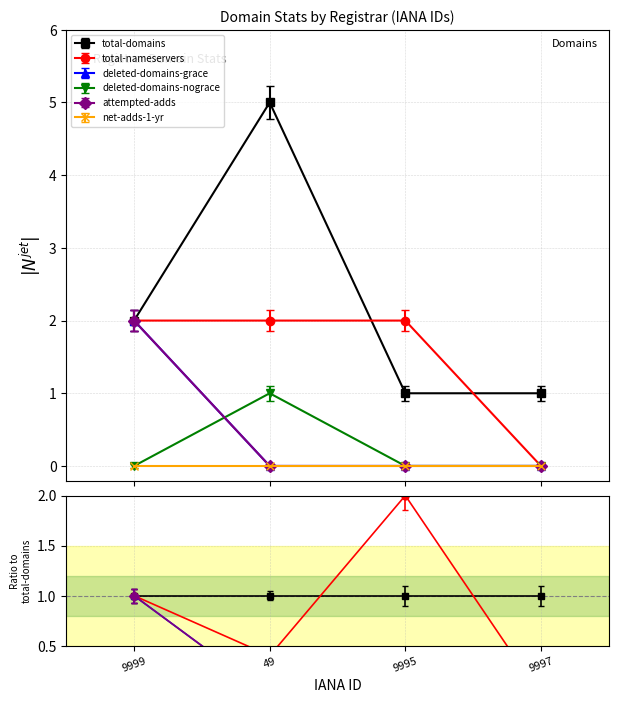

Which series ends up on top after the final intersection of attempted-adds and deleted-domains-nograce?

deleted-domains-nograce